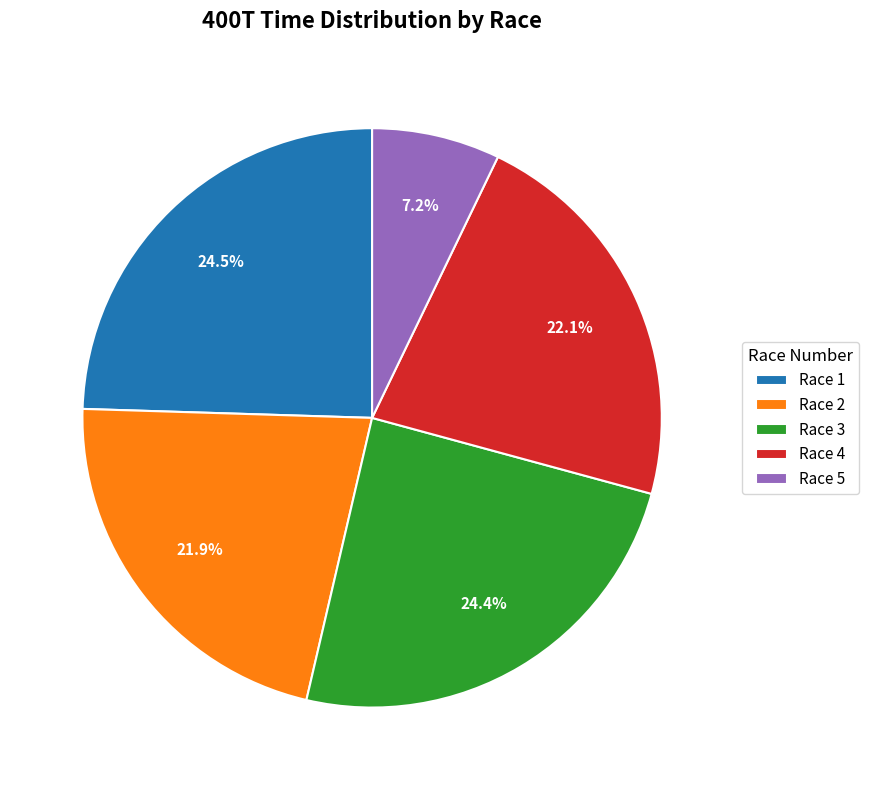

Which has a higher value, Race 1 or Race 2?

Race 1